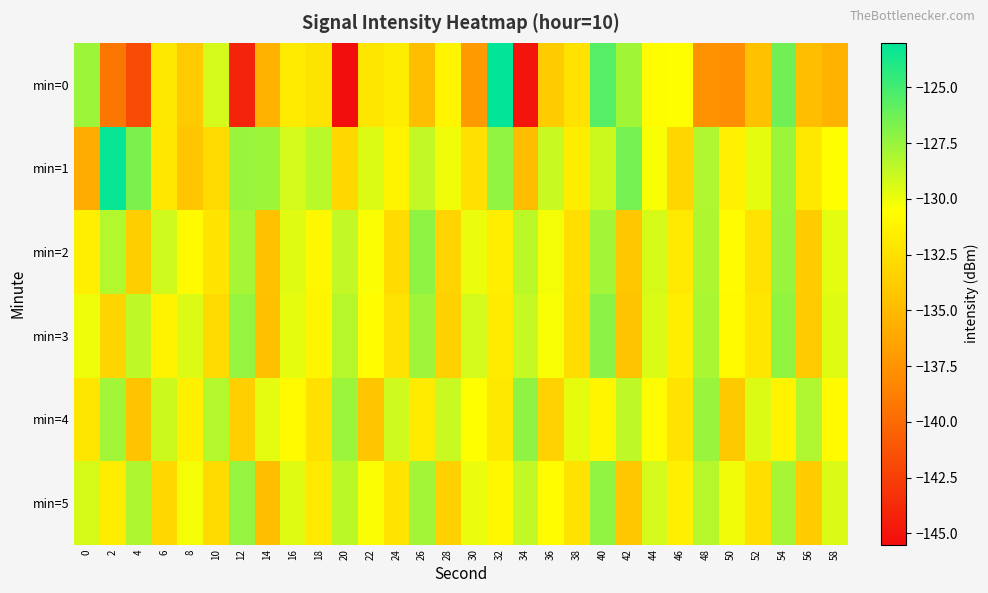

What is the difference between the highest and lowest values at 40?

5.6